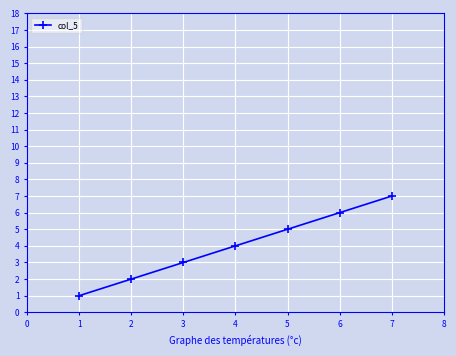

What is the difference between the maximum and second lowest values?

5